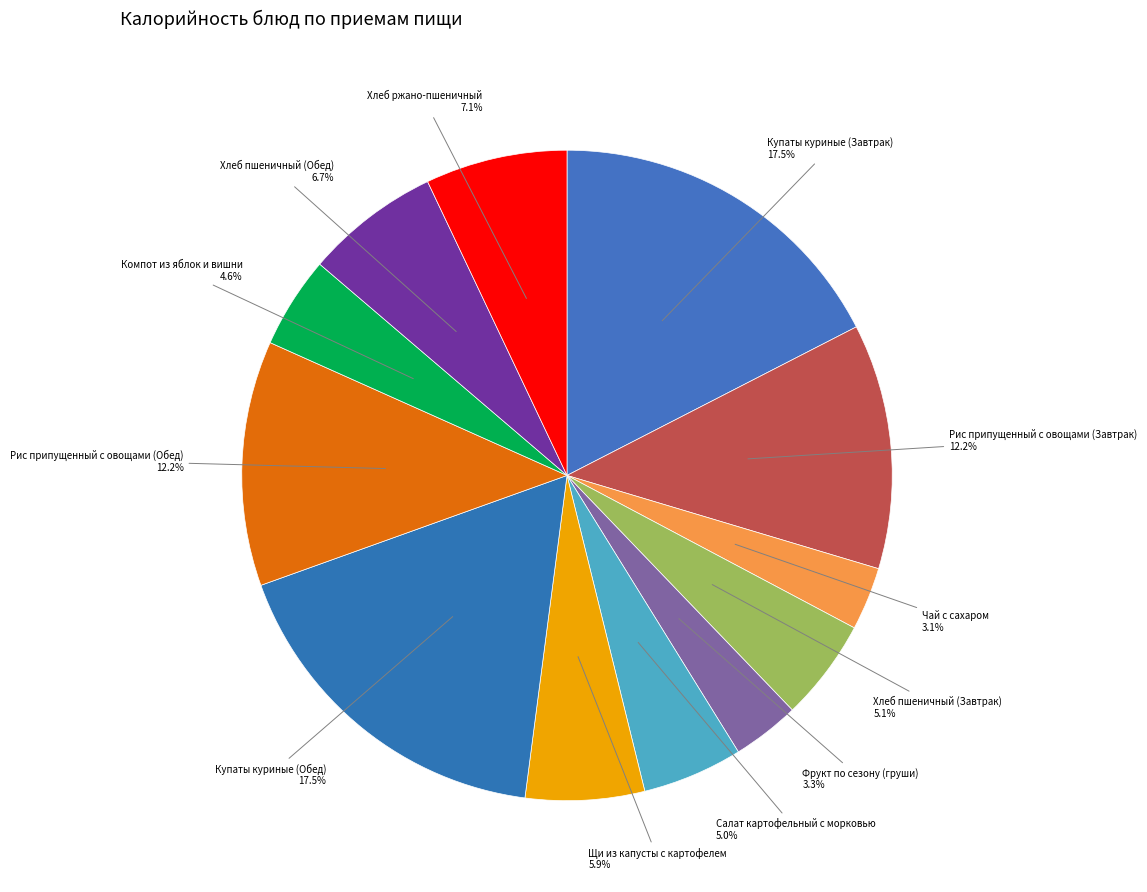

How many slices are in this pie chart?

12